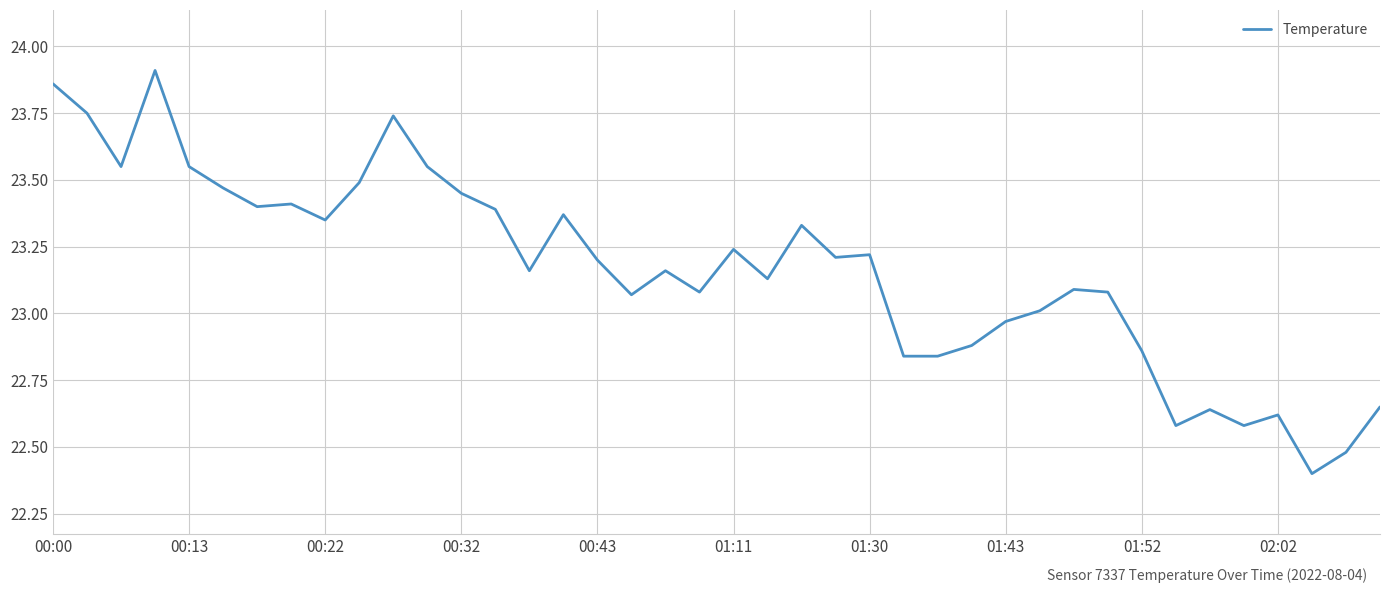

What is the sum of all values?

926.6